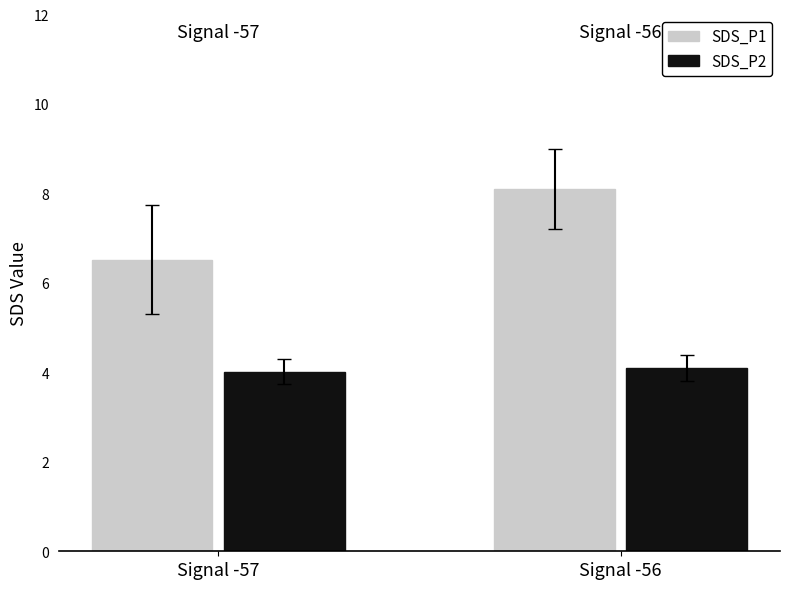

How many values in the SDS_P1 series exceed 8?

1